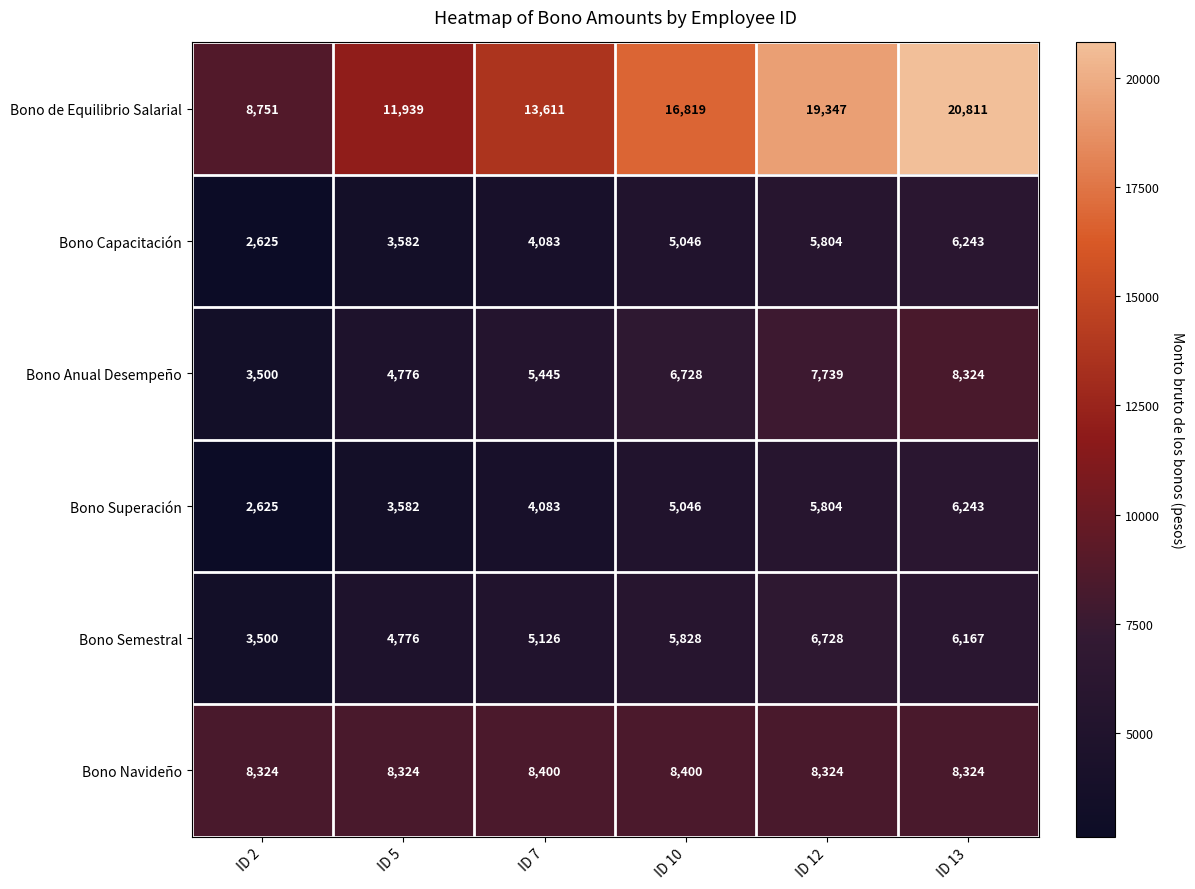

Count the Bono de Equilibrio Salarial values in the range 11939 to 19347.

4